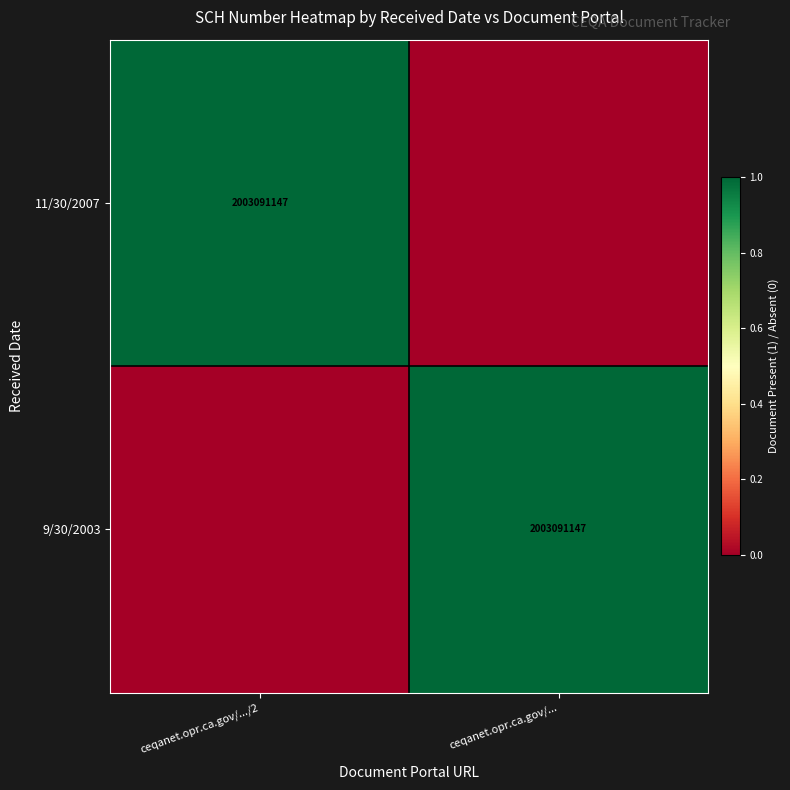

What is the total value across all series at ceqanet.opr.ca.gov/.../2?

1